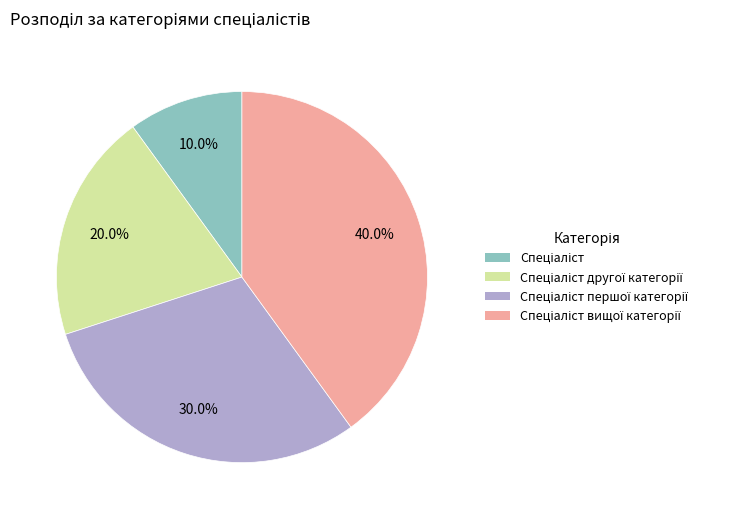

Does any single category account for the majority?

No